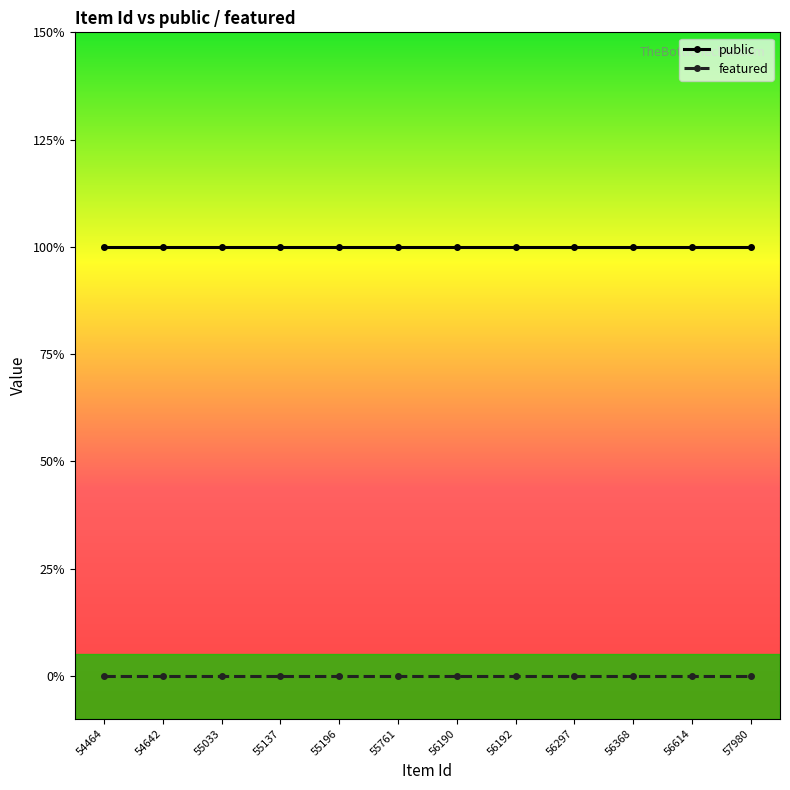

What is the value of the public point at the 10th from the left?

1